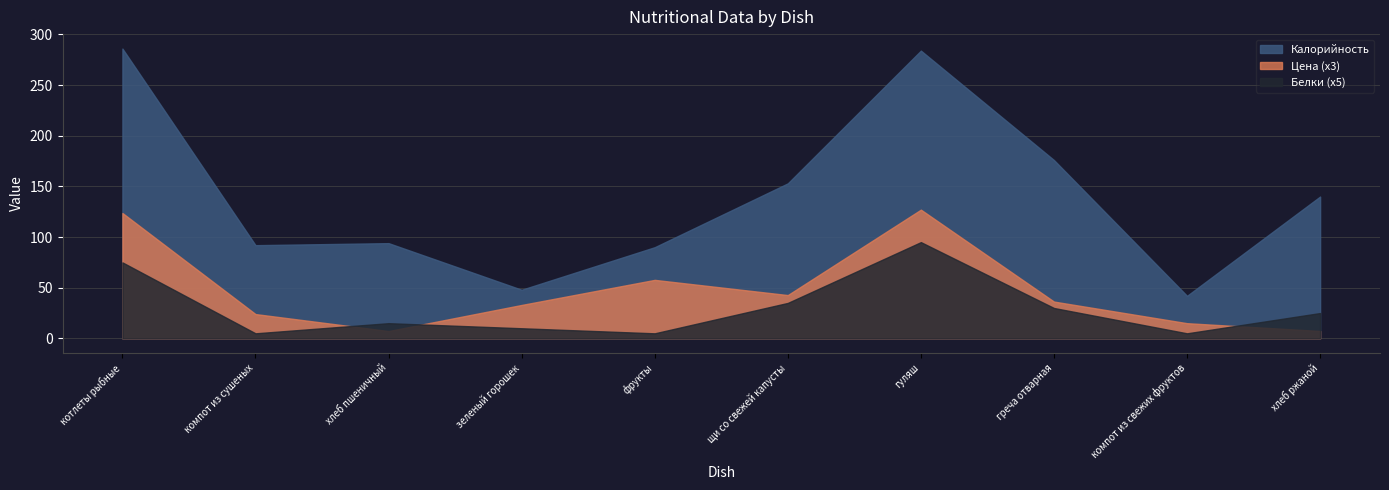

Rank the series at компот из свежих фруктов from highest to lowest value.

Калорийность, Цена (x3), Белки (x5)